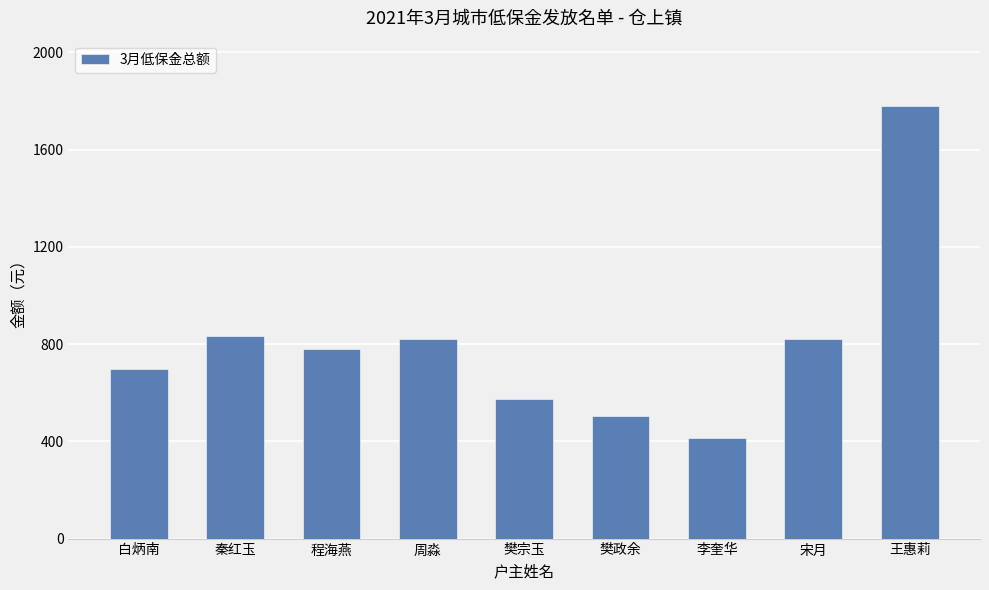

Which label corresponds to the largest value in the chart?

王惠莉